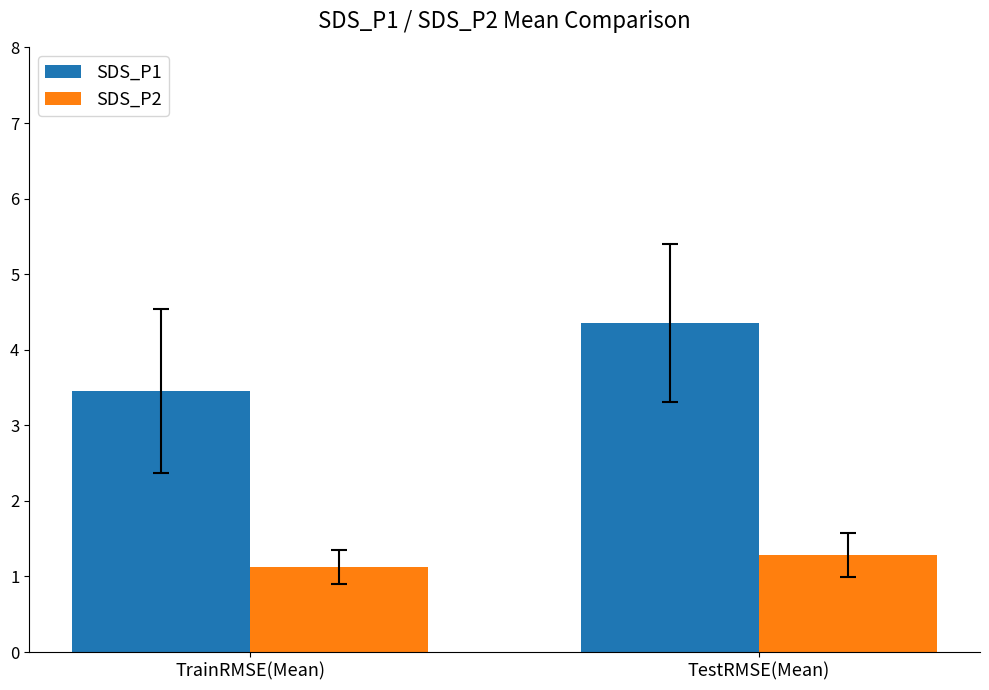

Count the number of categories in the chart.

2